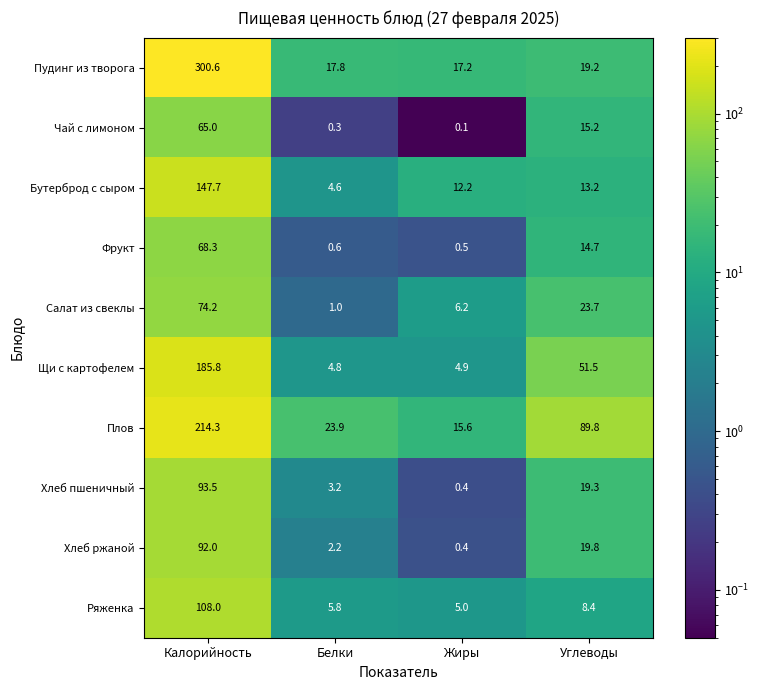

What is the difference between the Чай с лимоном values at Белки and Калорийность?

64.7